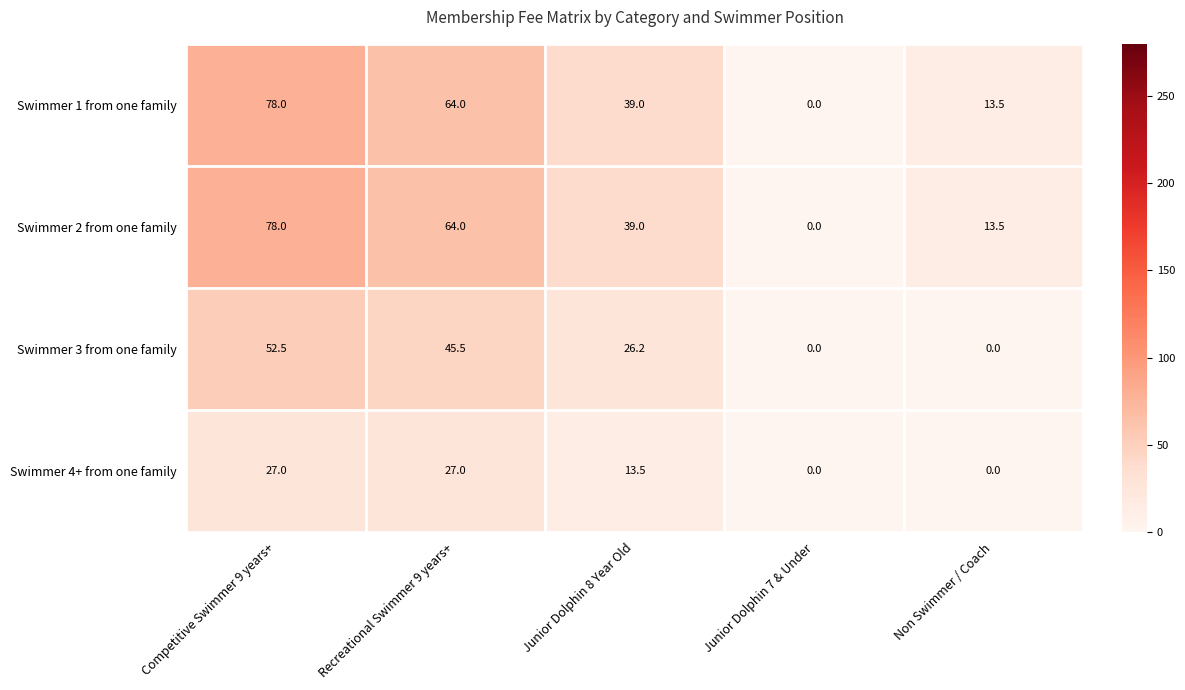

Count the Swimmer 4+ from one family values in the range 0 to 27.

5